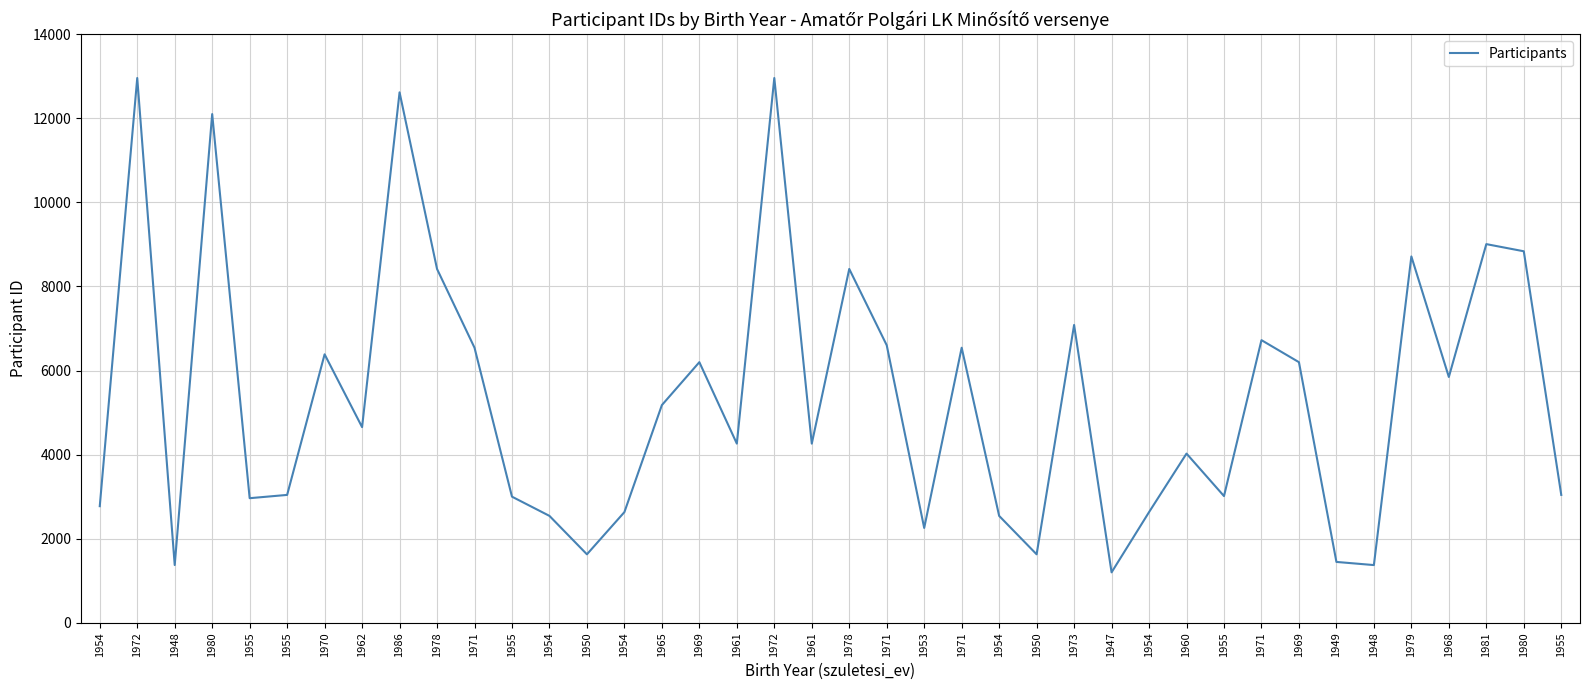

The chart shows a value of 5637 at 1960. True or false?

False